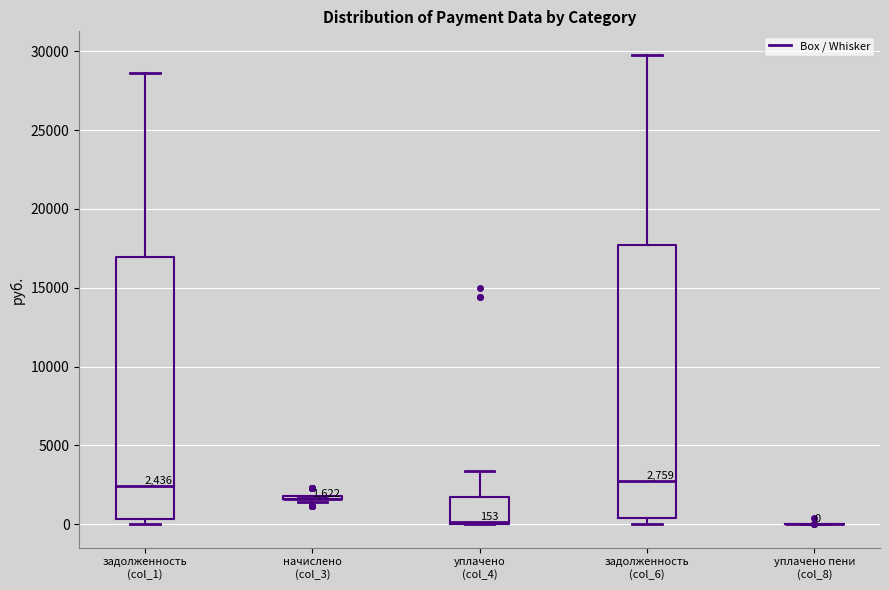

Comparing the boxes themselves (not the whiskers), which one is the tallest?

задолженность (col_6)